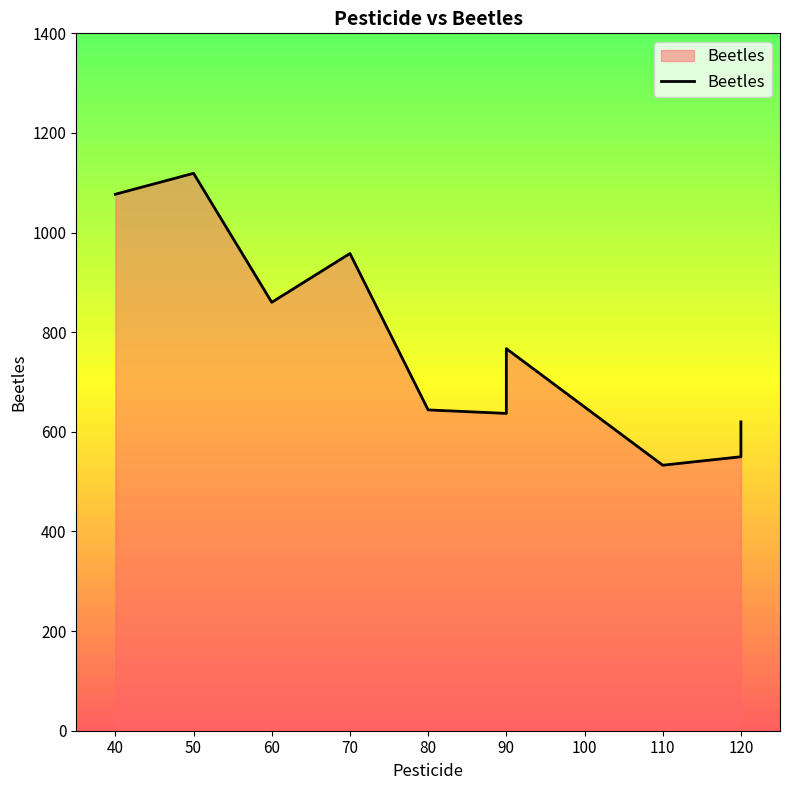

List the labels in order of value, smallest first.

110, 120, 120, 90, 80, 90, 60, 70, 40, 50